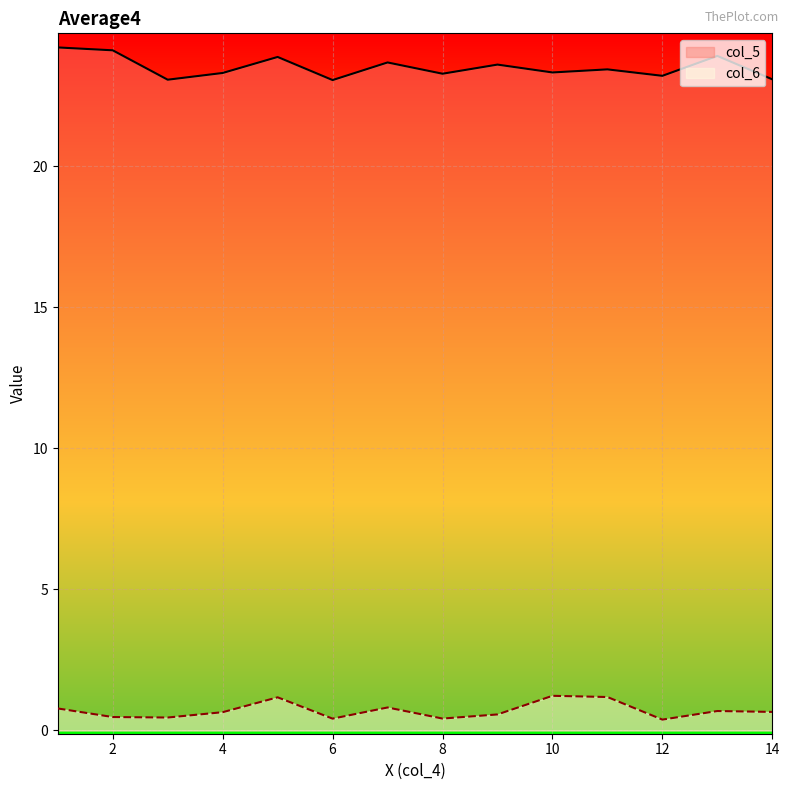

Is it true that col_5 equals 6.1 at 14?

False